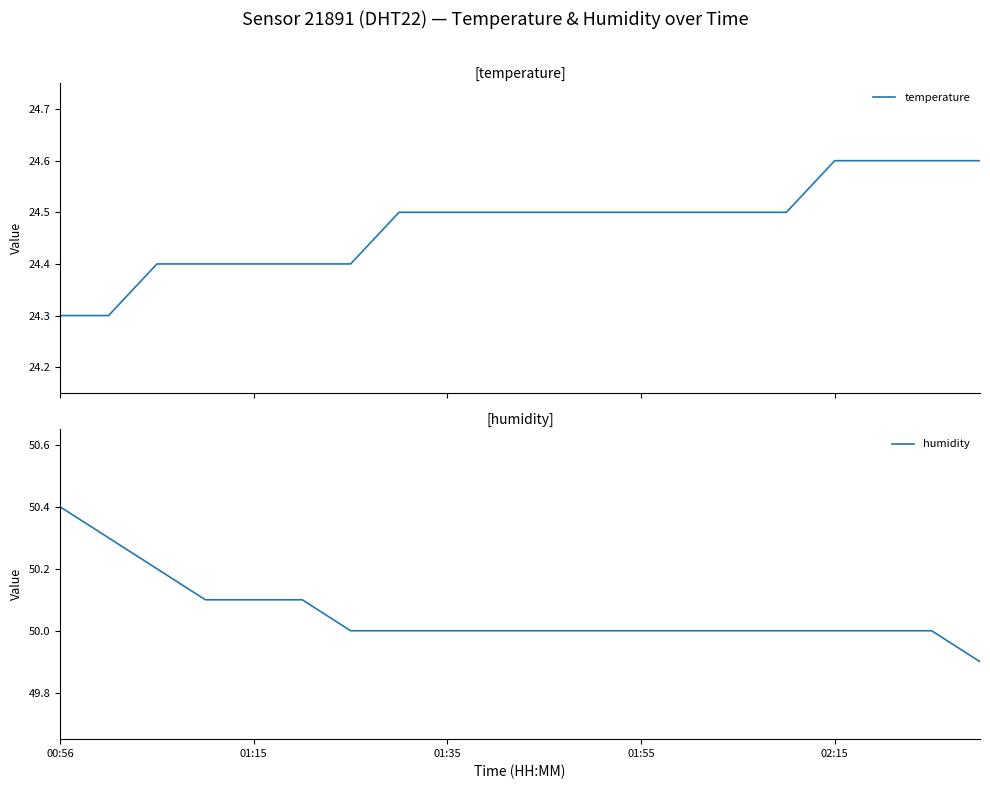

What is the minimum value for temperature?

24.3